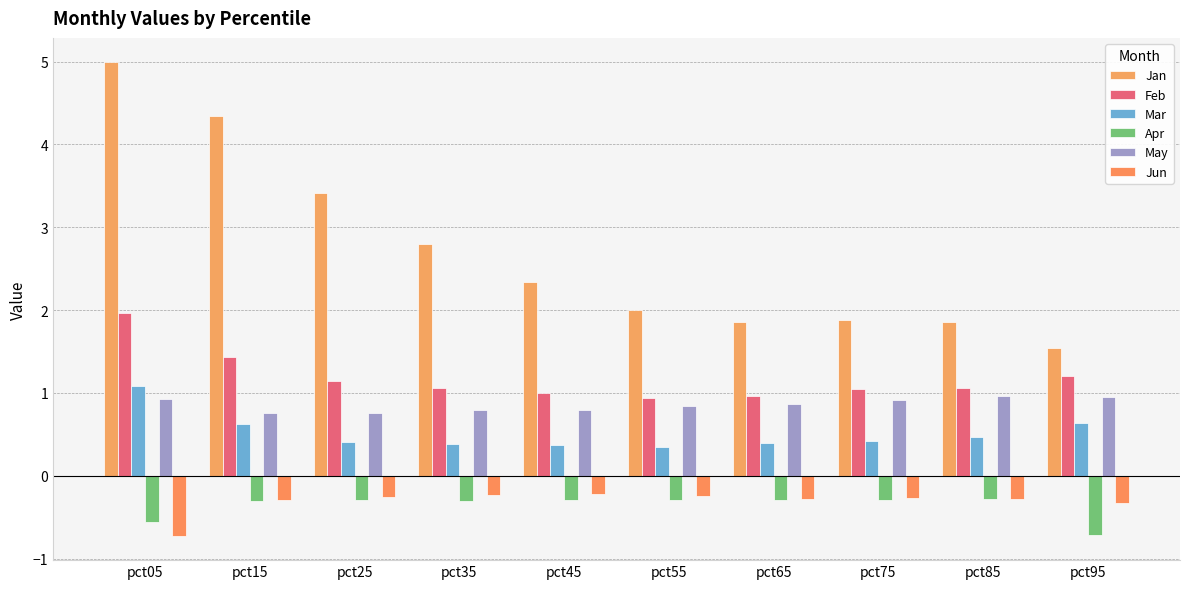

Where is Jun nearest to the value 0?

pct45